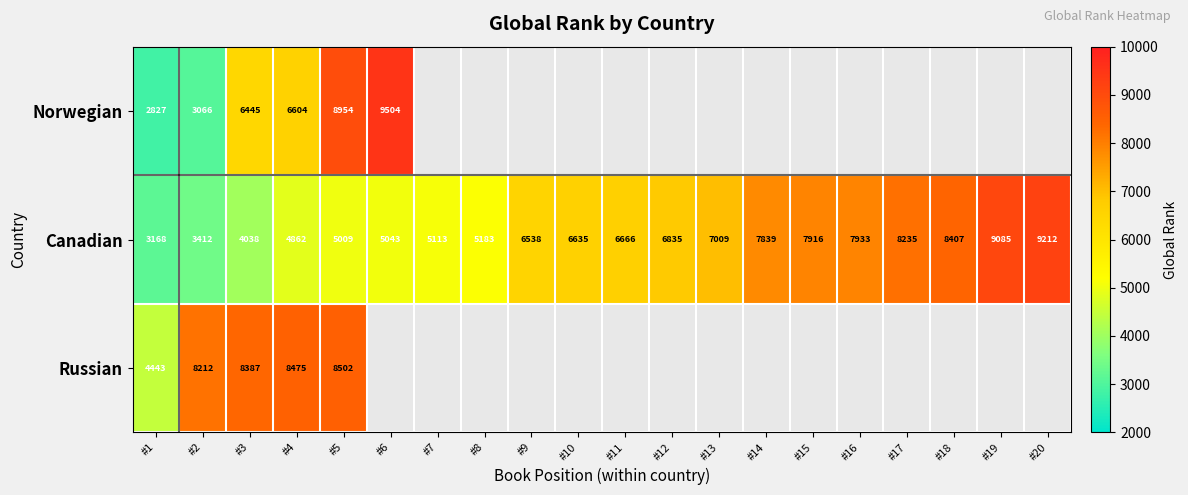

Which label corresponds to the smallest value in the chart?

#1